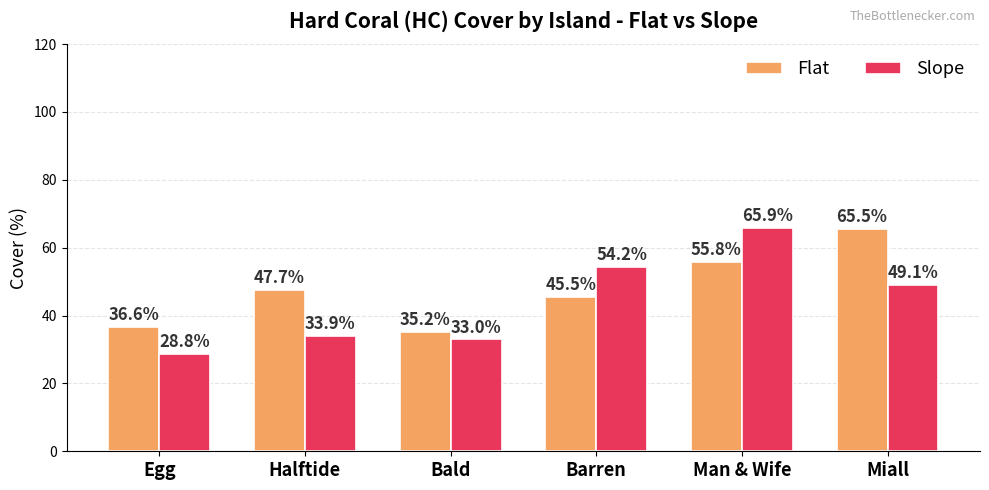

Which series changed the most between Egg and Man & Wife?

Slope